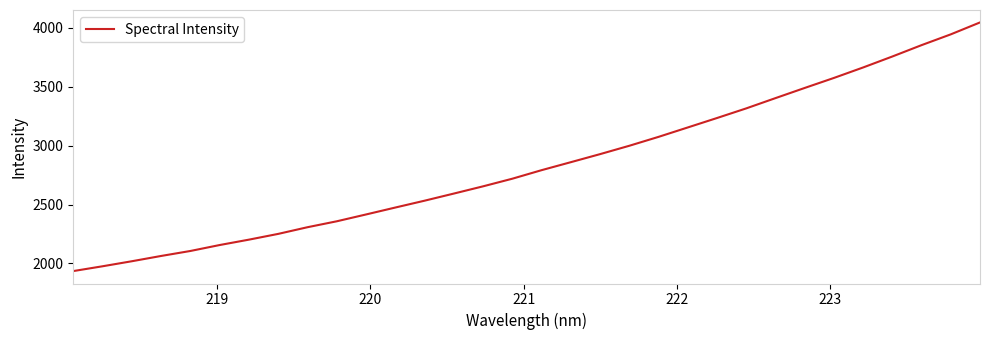

What is the maximum value shown in the chart?

4047.1